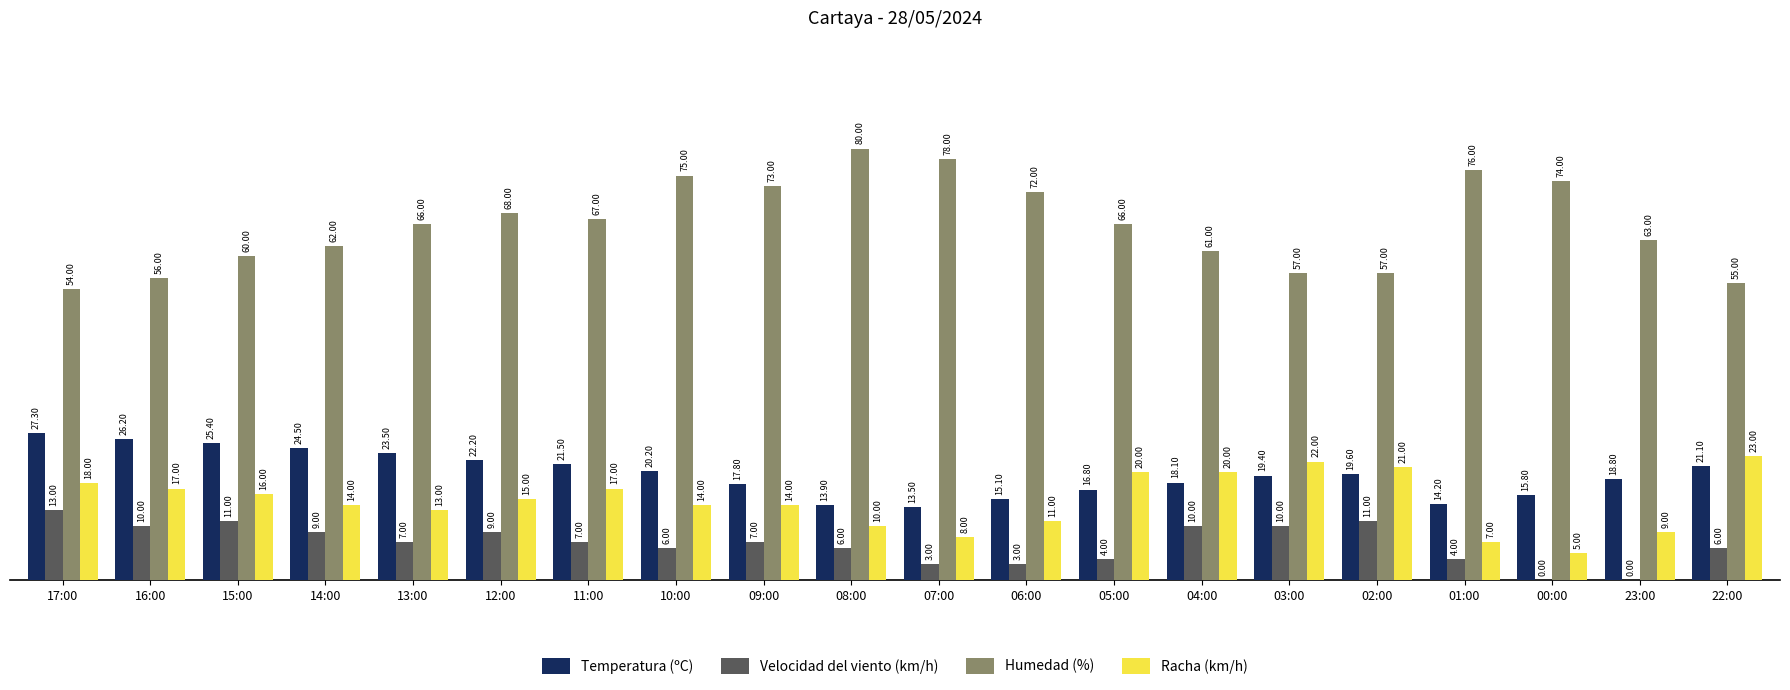

What is the sum of the Velocidad del viento (km/h) values at 11:00 and 08:00?

13.0